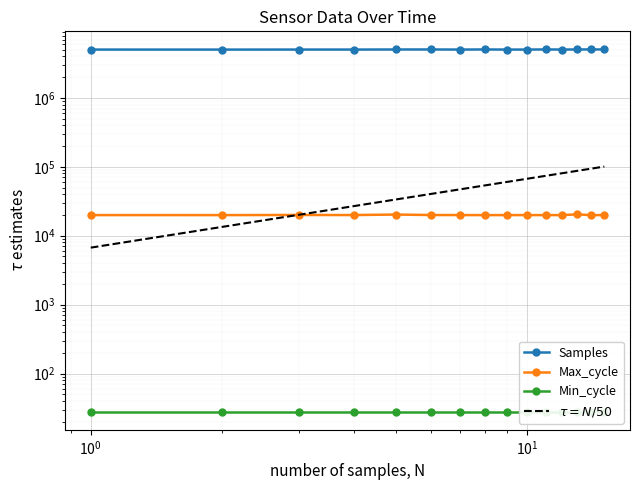

What is the total value across all series at $\mathdefault{10^{1}}$?

5065580.8